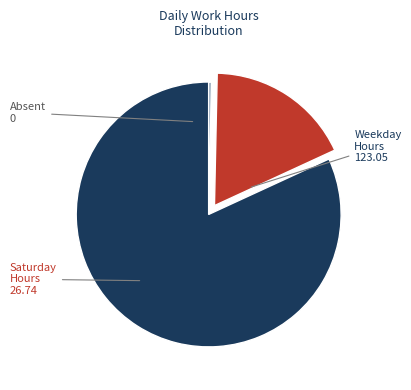

Is there any slice that represents more than half of the pie?

Yes